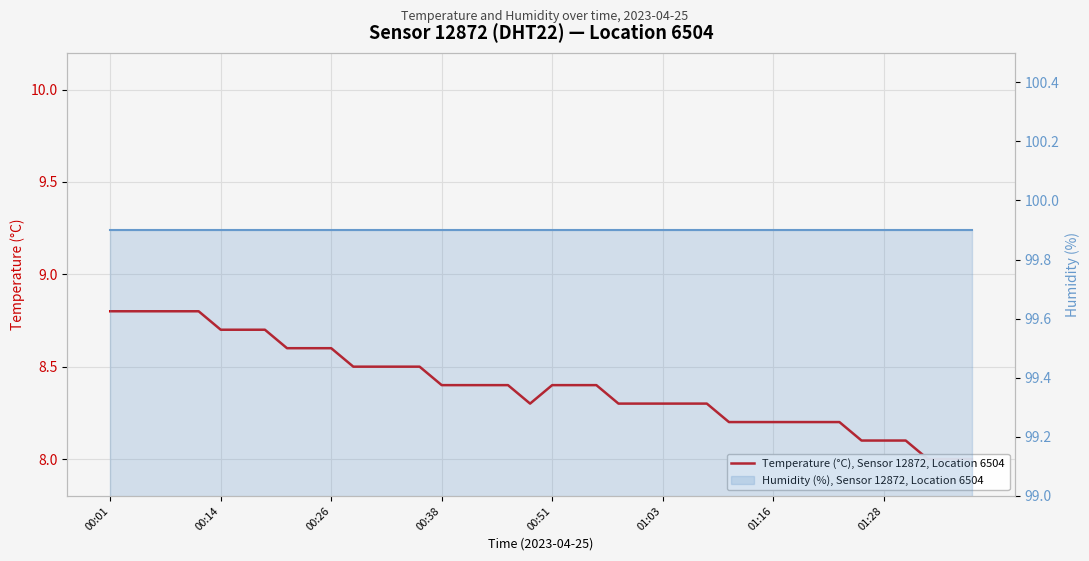

What is the sum of all Humidity (%), Sensor 12872, Location 6504 values?

3996.0